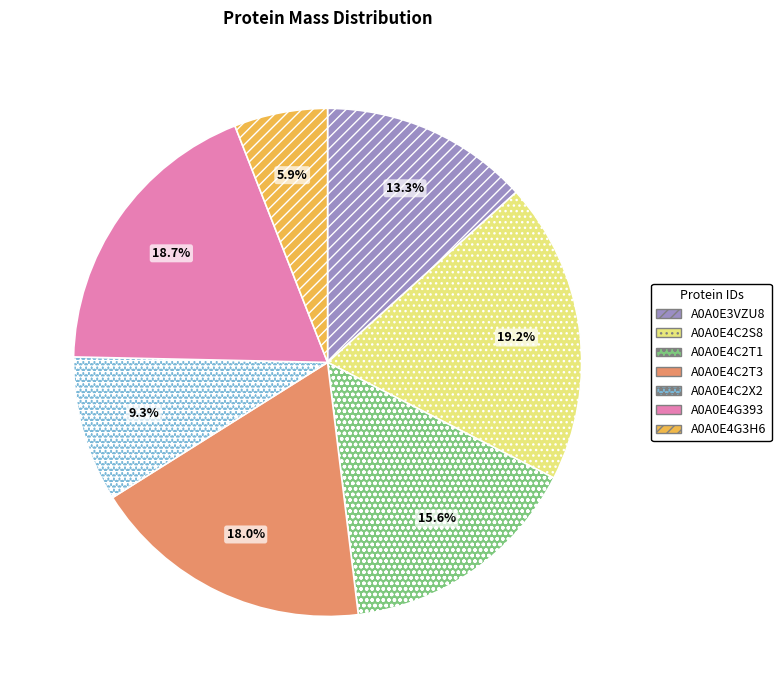

Is it true that A0A0E4C2T1 is 16% of the pie?

True